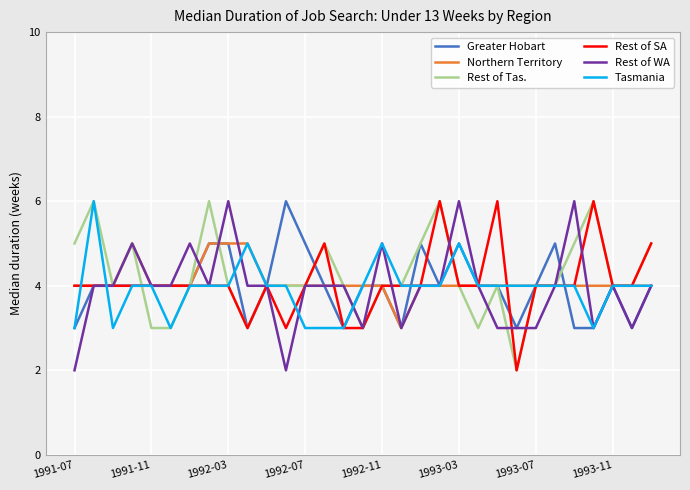

After their last crossing, which series has the higher values: Greater Hobart or Rest of SA?

Rest of SA